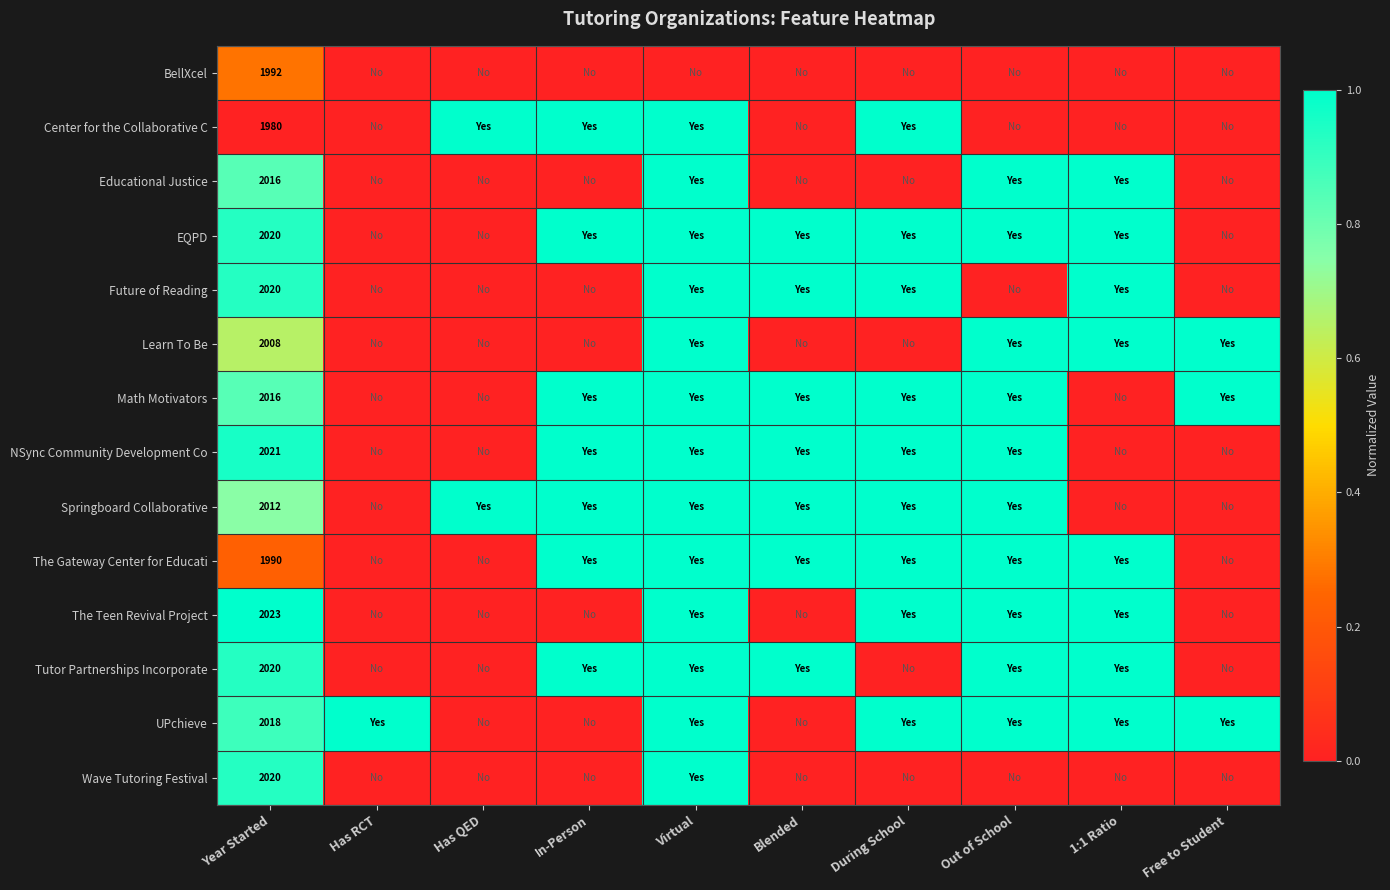

Is it true that Wave Tutoring Festival equals 1250 at Year Started?

False